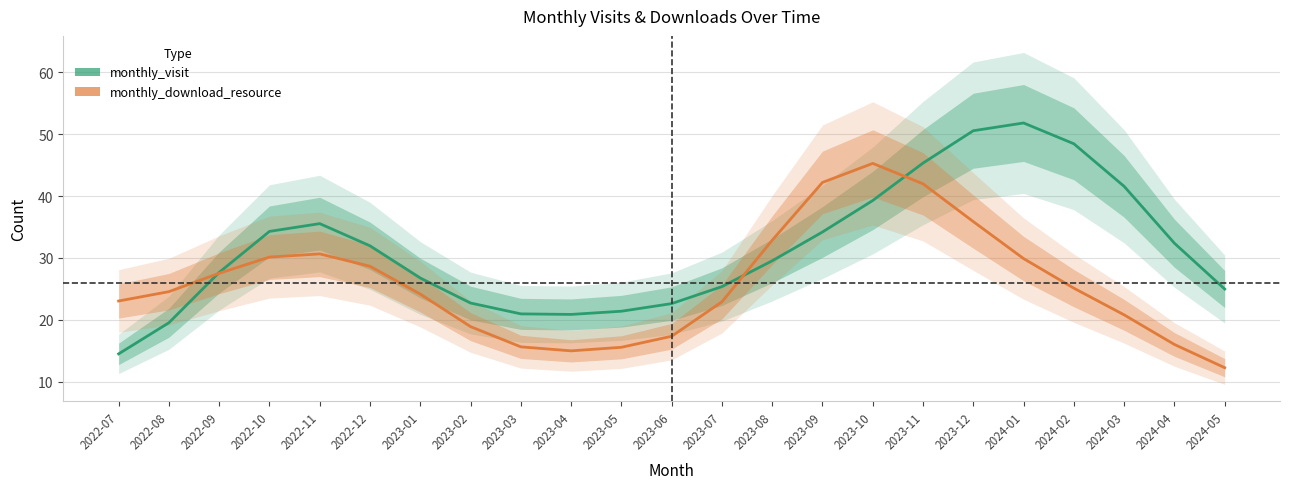

At which category is the sum across all series the highest?

2023-11